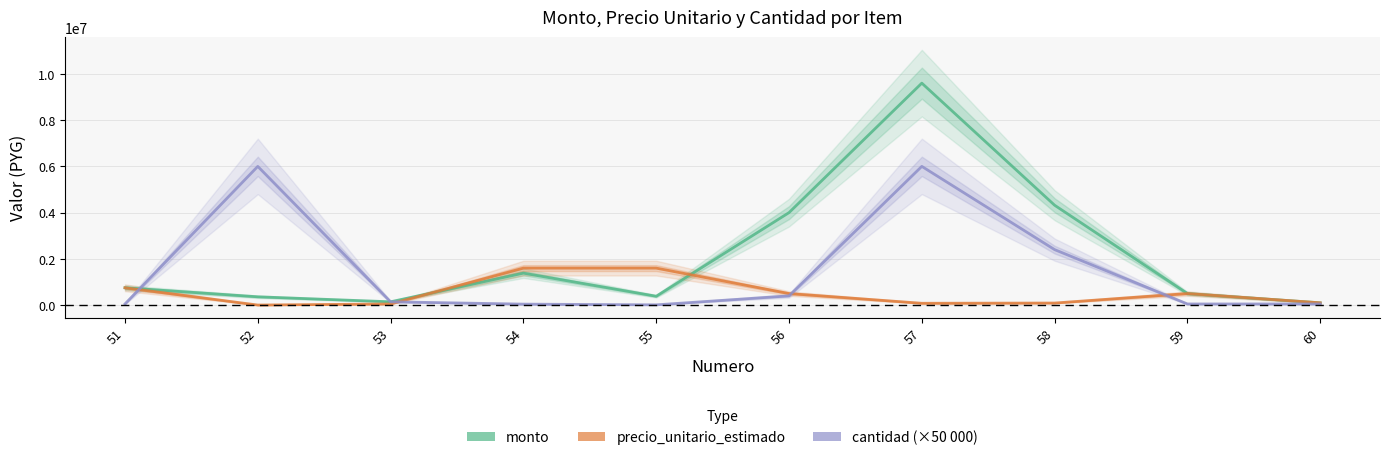

Read the monto value at 56.

4000000